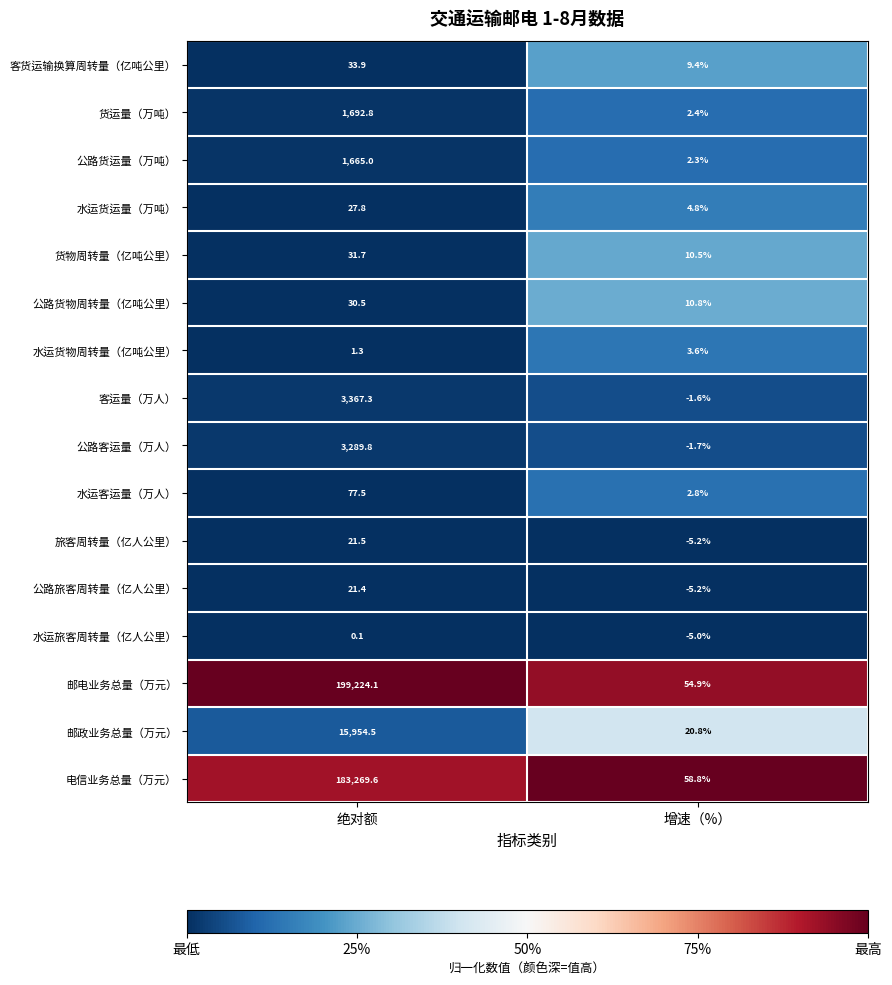

What is the difference between the highest and lowest values at 增速（%）?

64.0